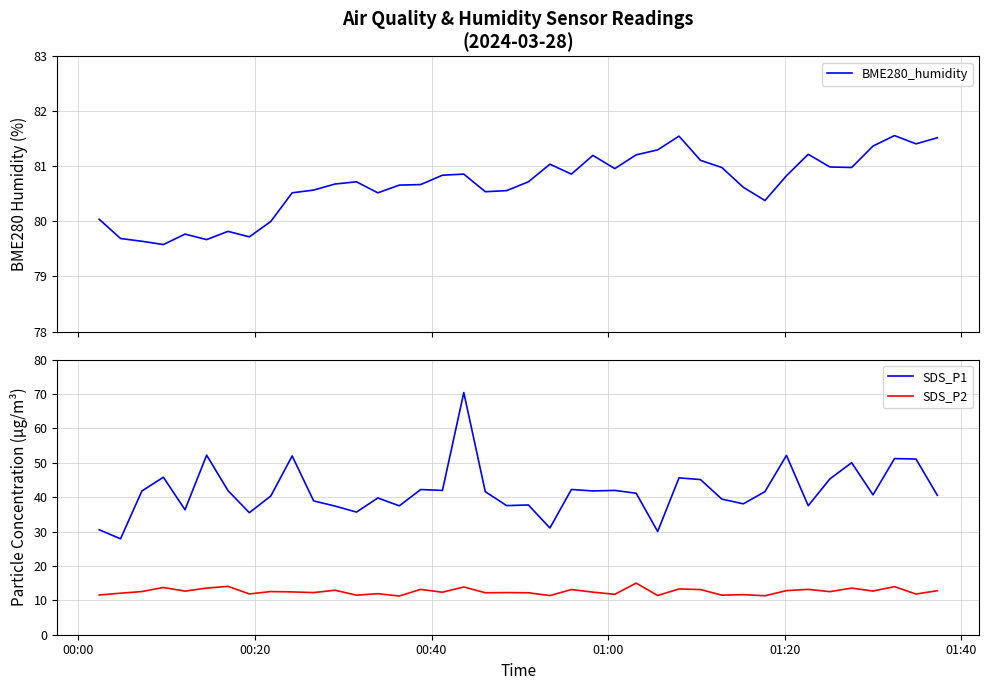

True or false: SDS_P1 and SDS_P2 cross at least once.

False